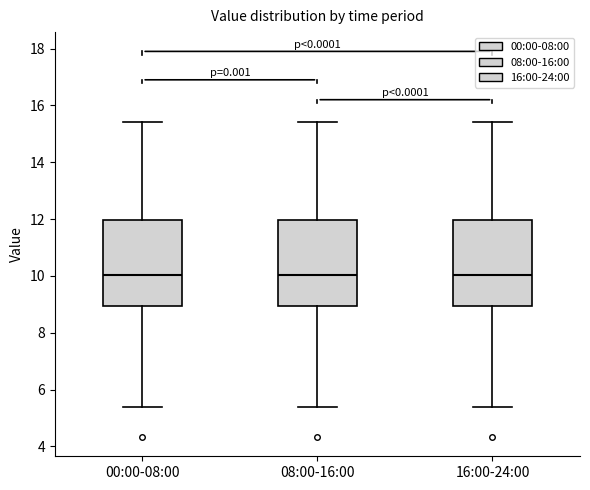

Reading left to right, read every box against the y-axis: the position of its median line, the range the box covers, and the ends of its whiskers. The values are not printed on the chart, so give them approximately, as read against the axis.

00:00-08:00: median 10.0, box 9.0 to 12.0, whiskers 5.4 to 15.4
08:00-16:00: median 10.0, box 9.0 to 12.0, whiskers 5.4 to 15.4
16:00-24:00: median 10.0, box 9.0 to 12.0, whiskers 5.4 to 15.4